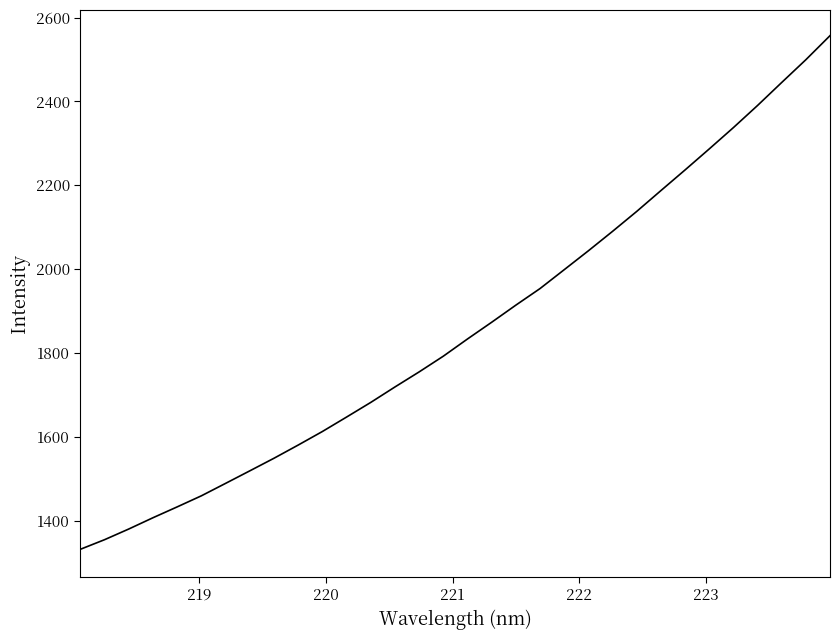

What is the difference between the maximum and minimum values?

1225.1